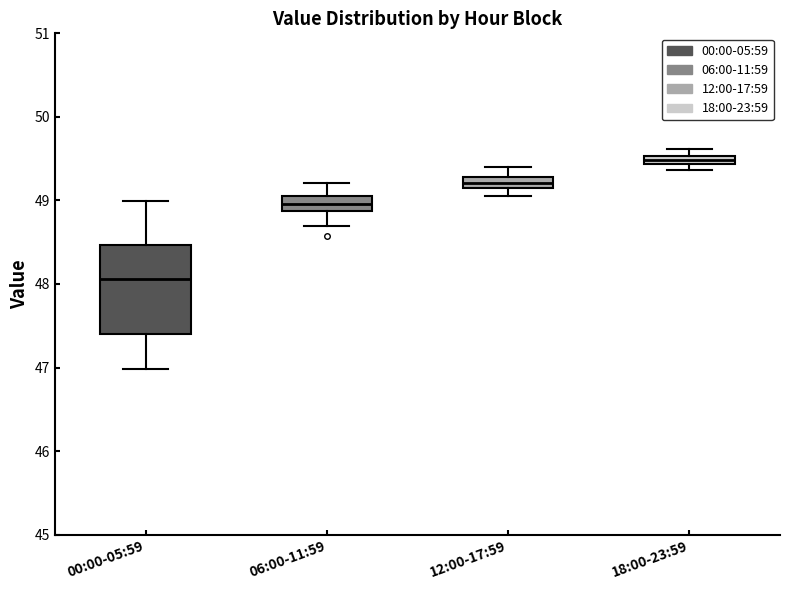

Where is the lower edge of the box for 00:00-05:59 on the y-axis? The values are not printed on the chart, so give them approximately, as read against the axis.

47.4